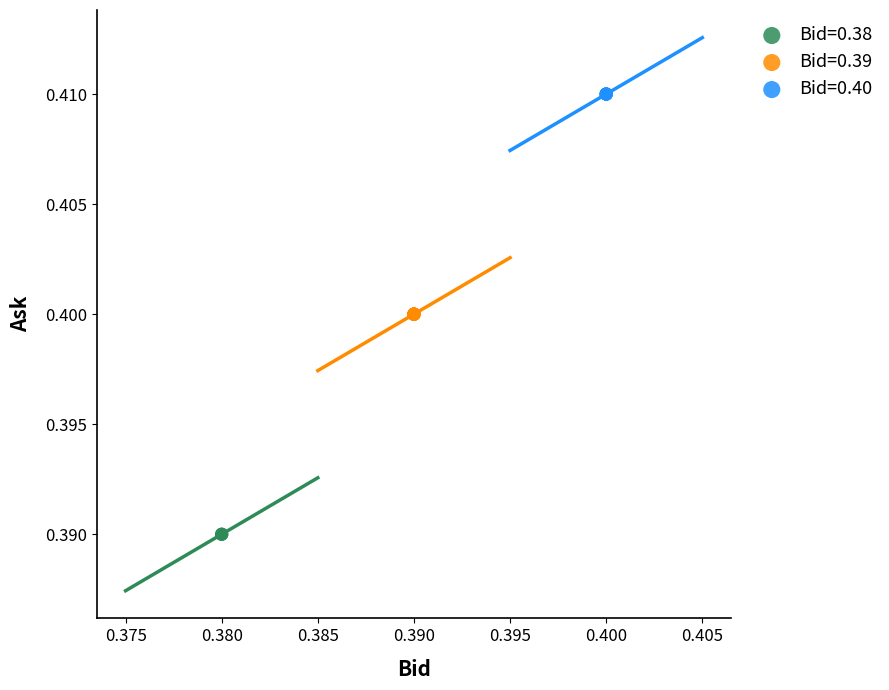

Which series reaches the maximum Y coordinate?

Bid=0.40